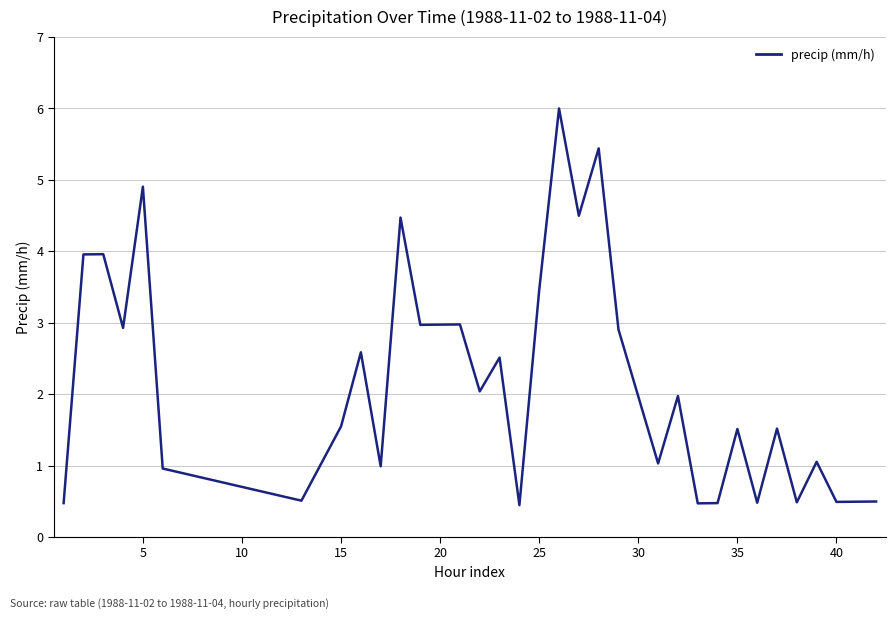

What is the greatest value displayed?

6.0